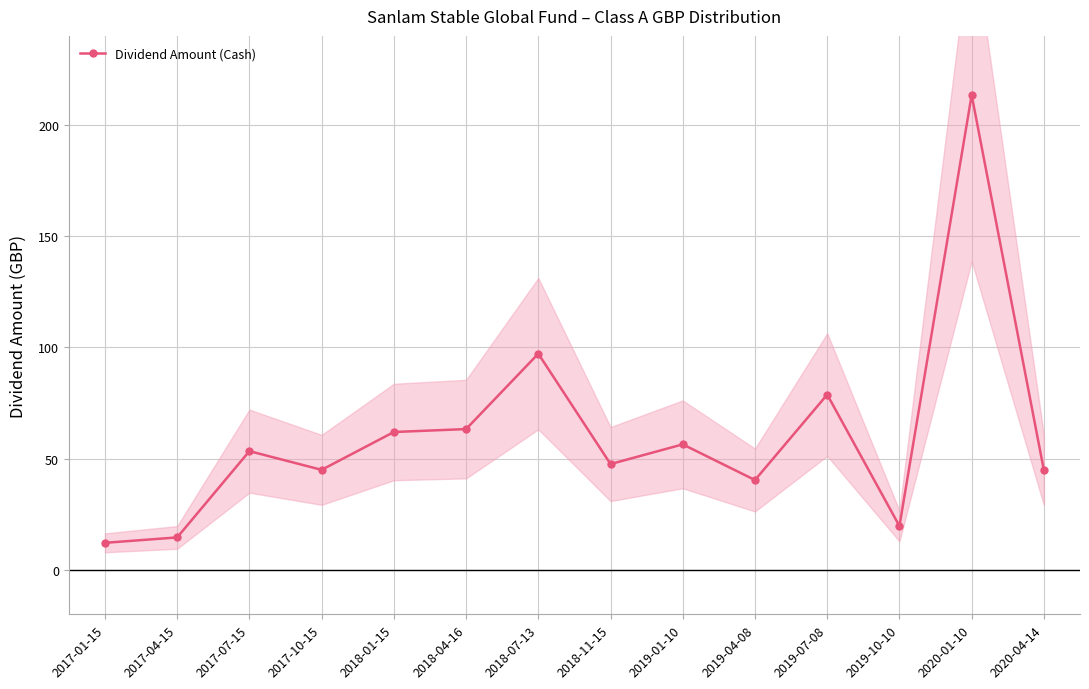

Is this an area chart (filled region under the line)?

No